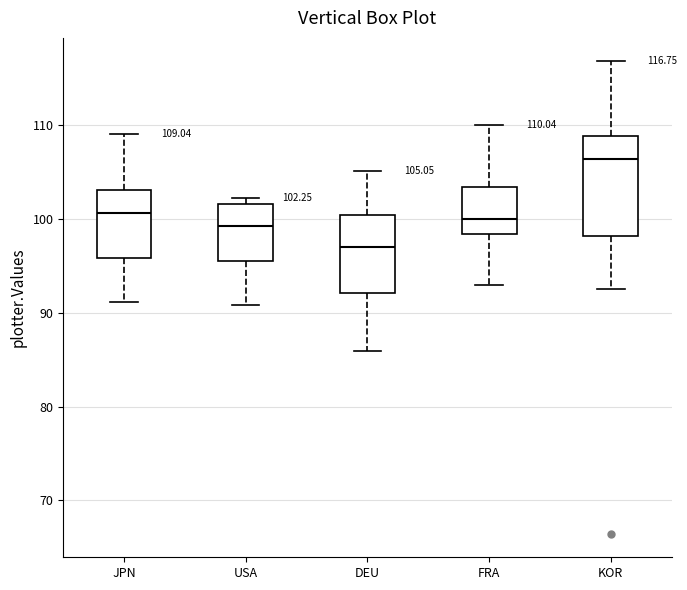

Which box's median line is the highest?

KOR